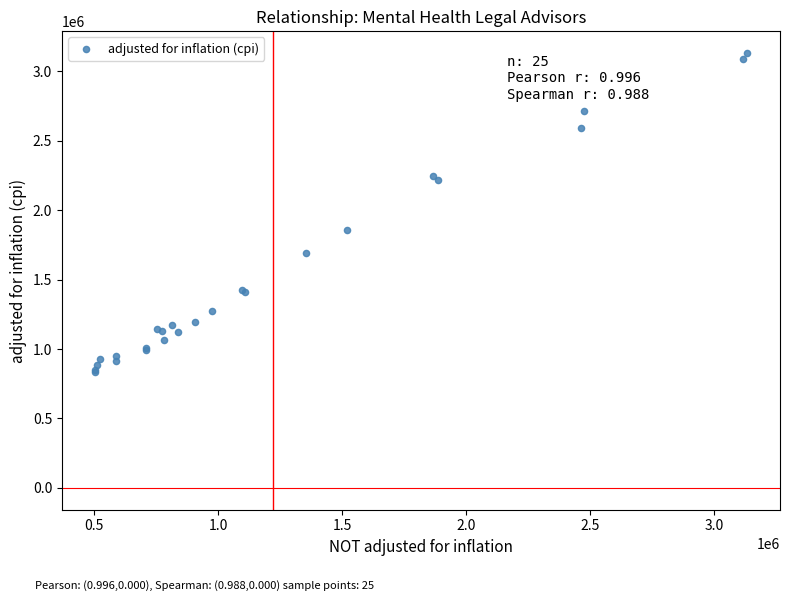

What Y value in the scatter plot is closest to 1982849?

1856914